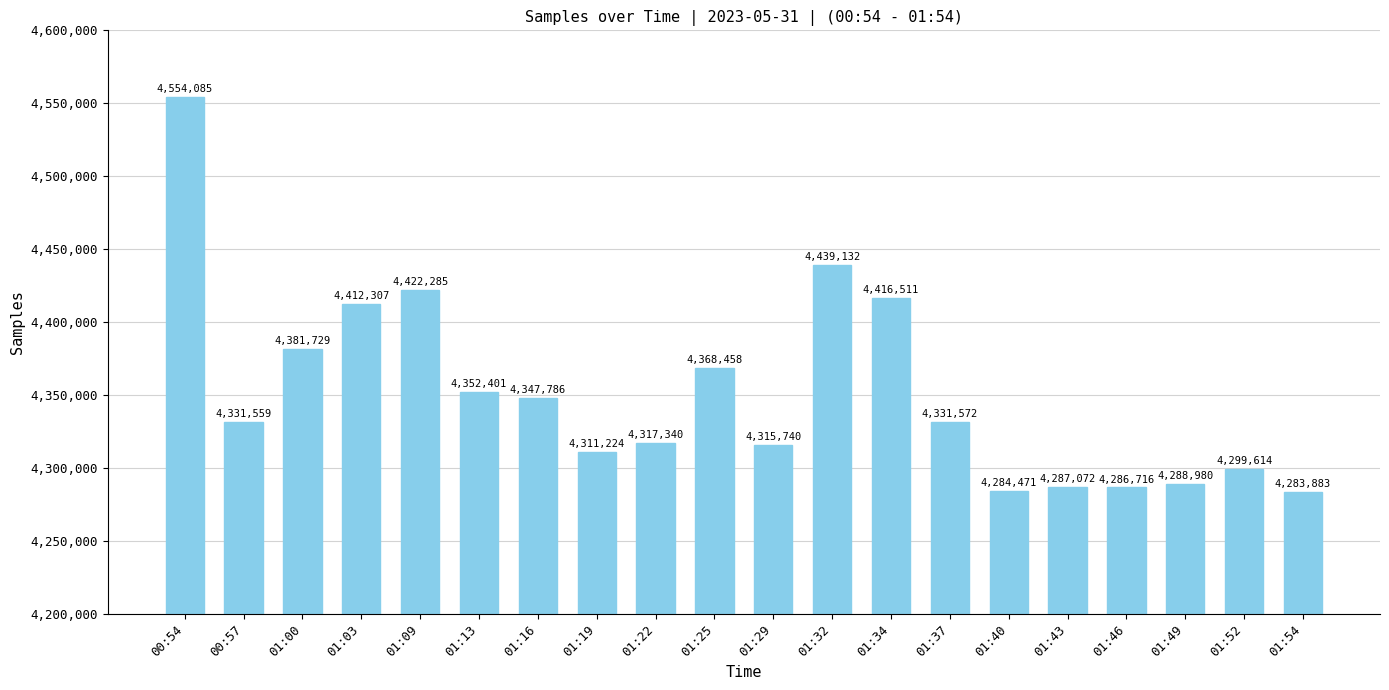

How many distinct data groups are displayed?

1